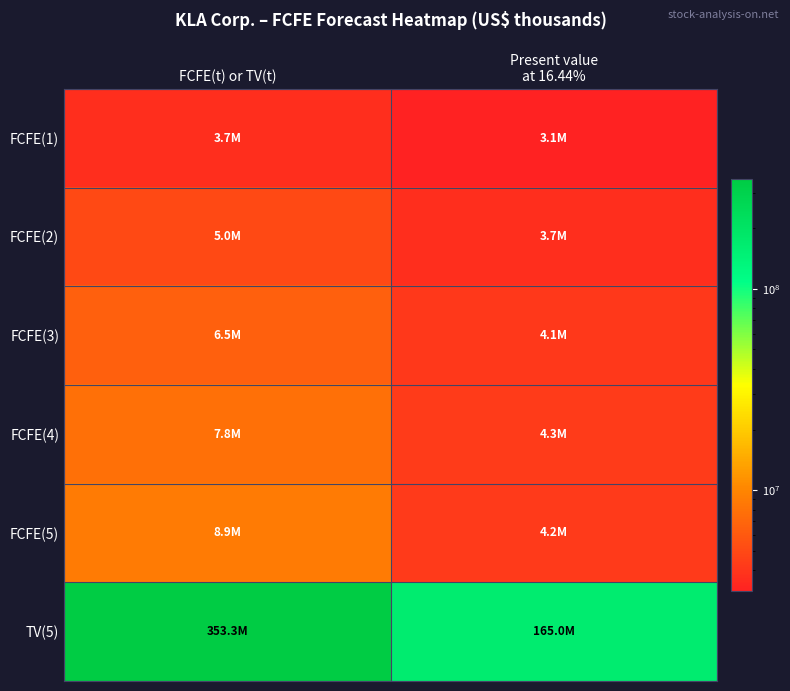

Count the number of data series in this chart.

6